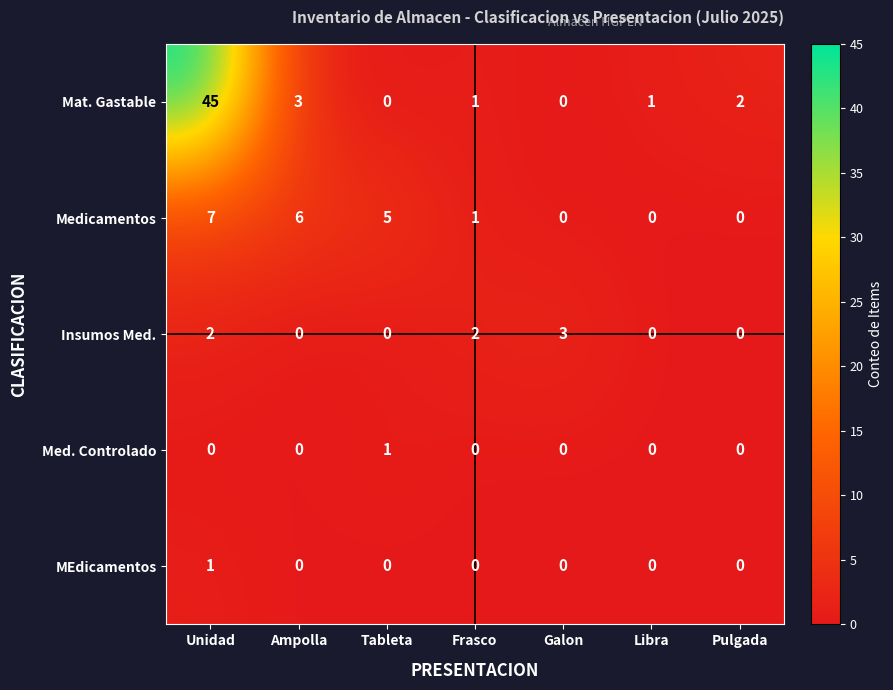

Which series has the largest total across all categories?

Mat. Gastable